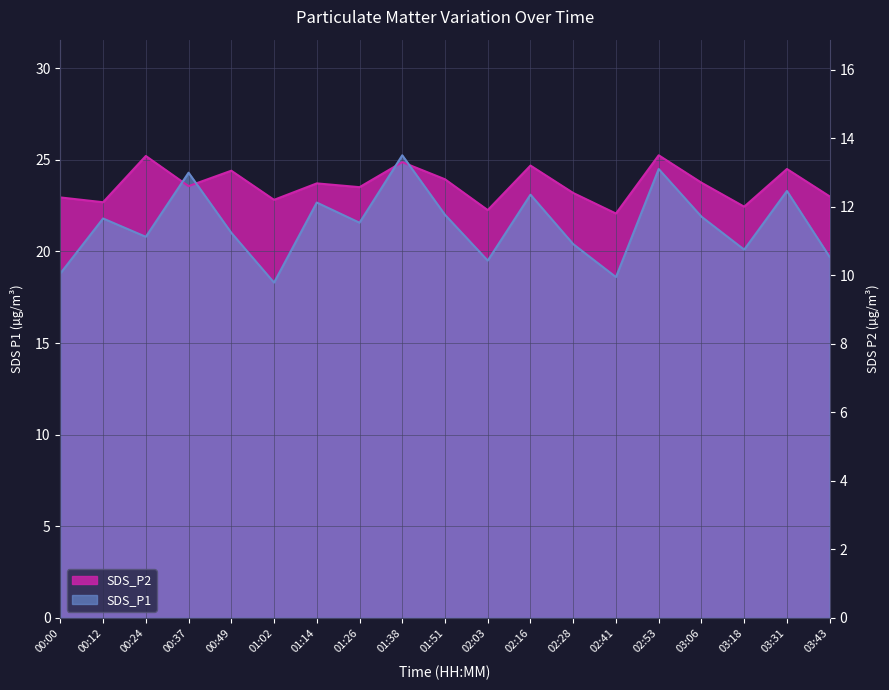

At which category is the sum across all series the highest?

01:38